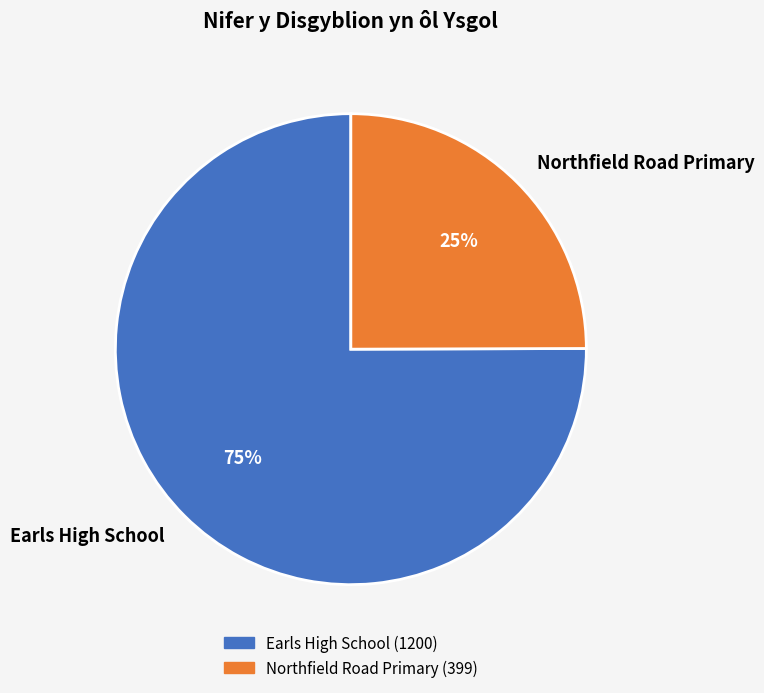

Do Northfield Road Primary and Earls High School together represent more than half of the pie?

Yes